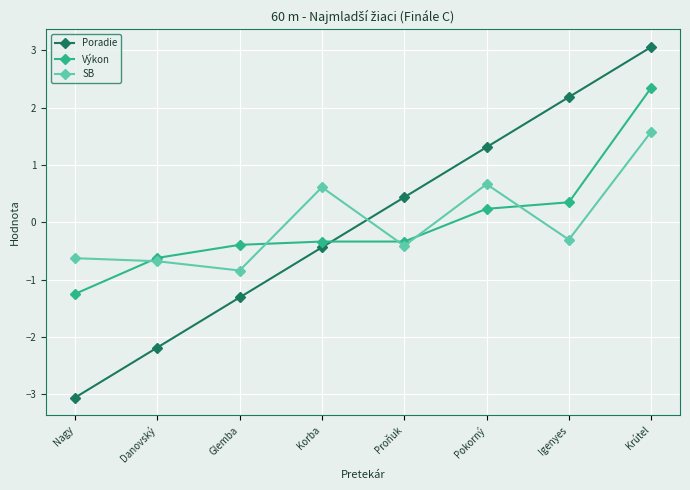

Where does the Výkon series first go above 0?

Pokorný